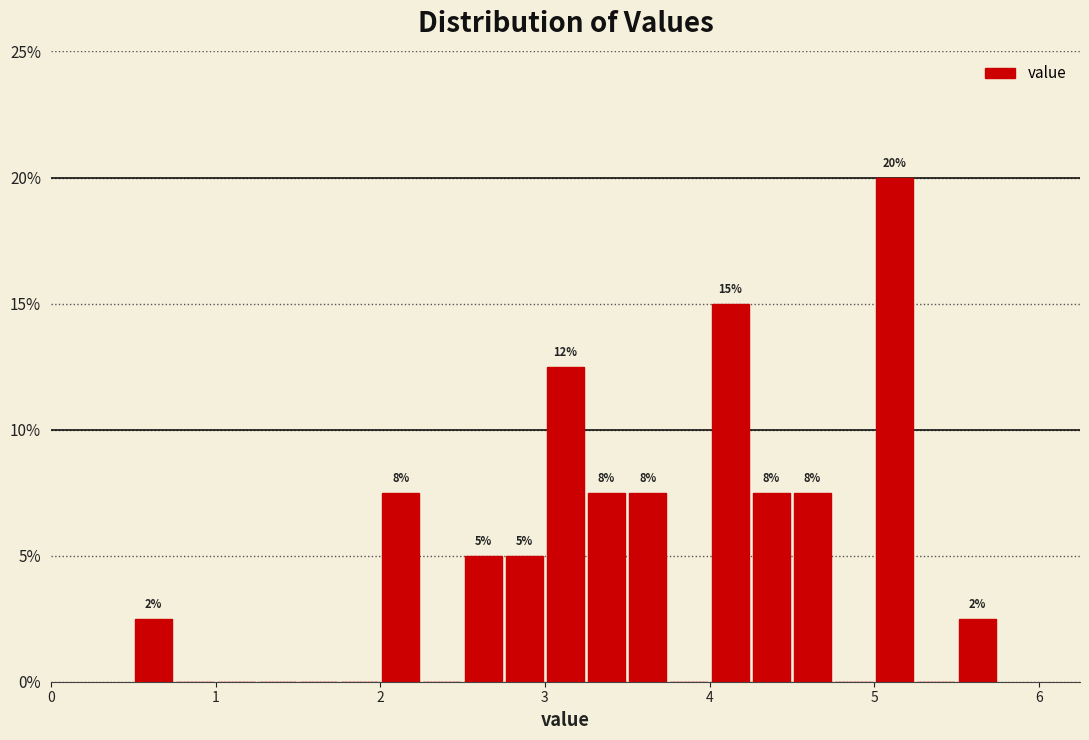

Read against the x-axis, roughly where is the centre of the tallest bar?

5.1